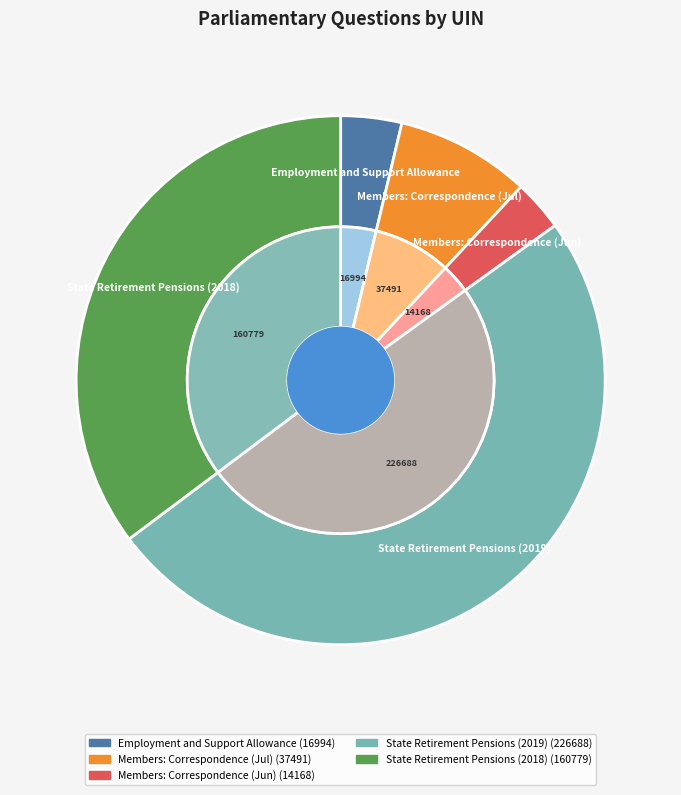

Between 14168 and 37491, which is larger?

37491